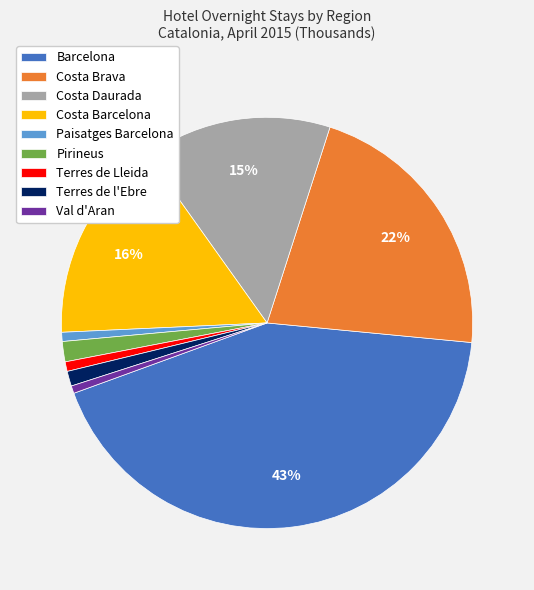

How many segments does this pie chart have?

9